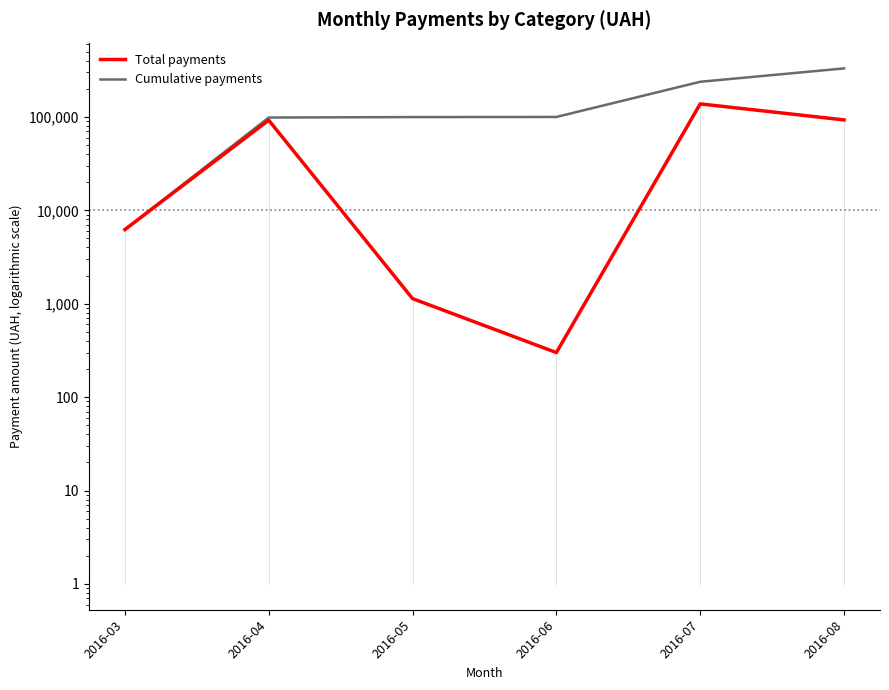

Which series changed the most between 2016-07 and 2016-08?

Cumulative payments